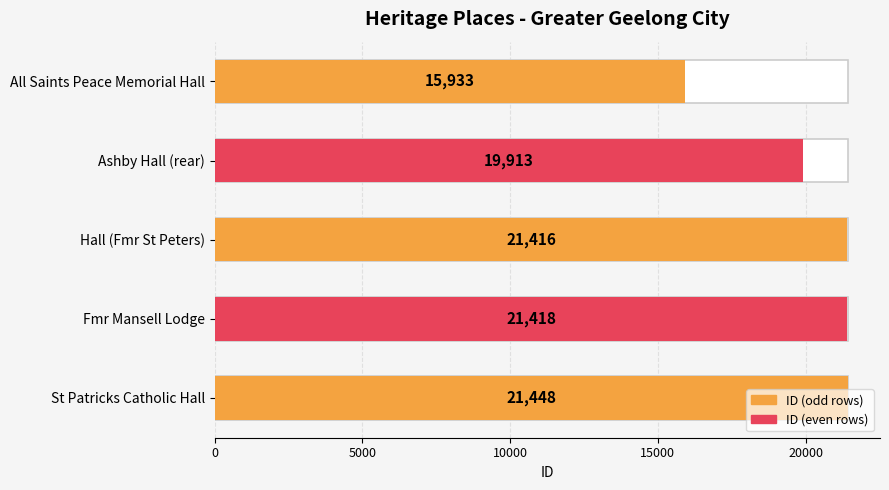

Count the number of values greater than 21416.

2